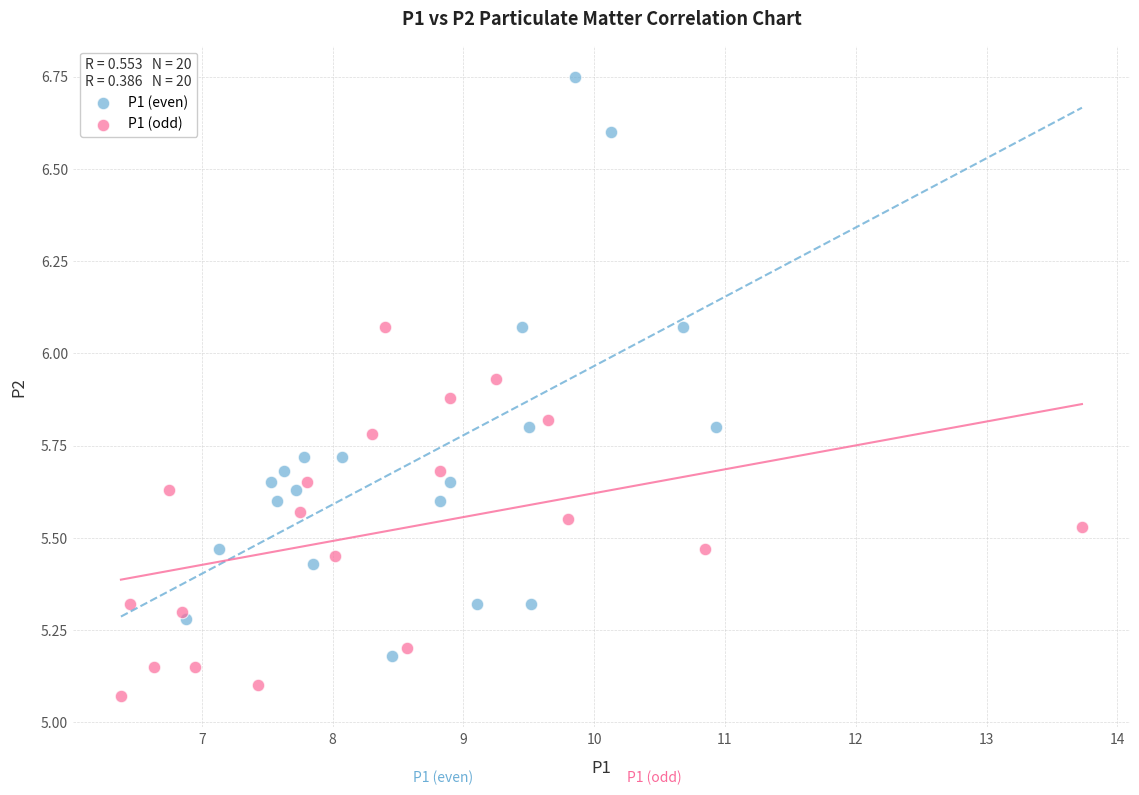

Which series has the largest Y range (max minus min)?

P1 (even)